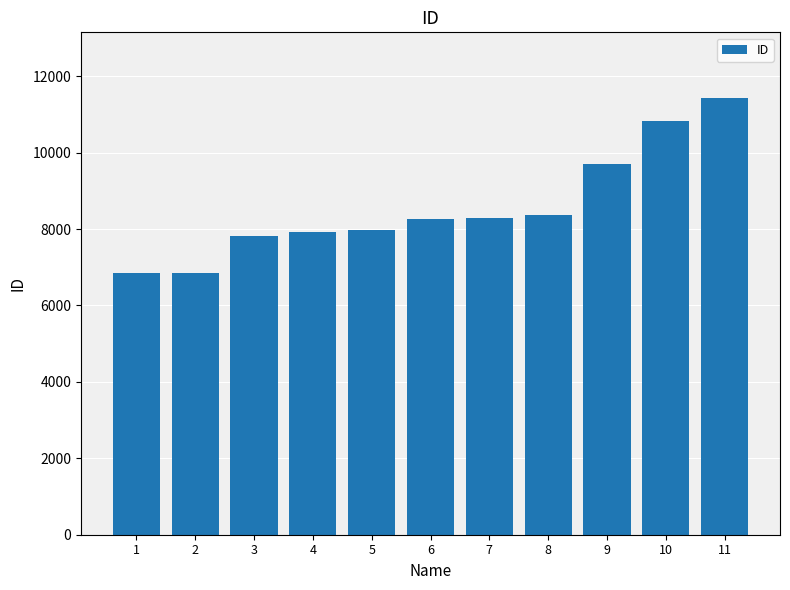

The chart shows a value of 3890 at 6. True or false?

False